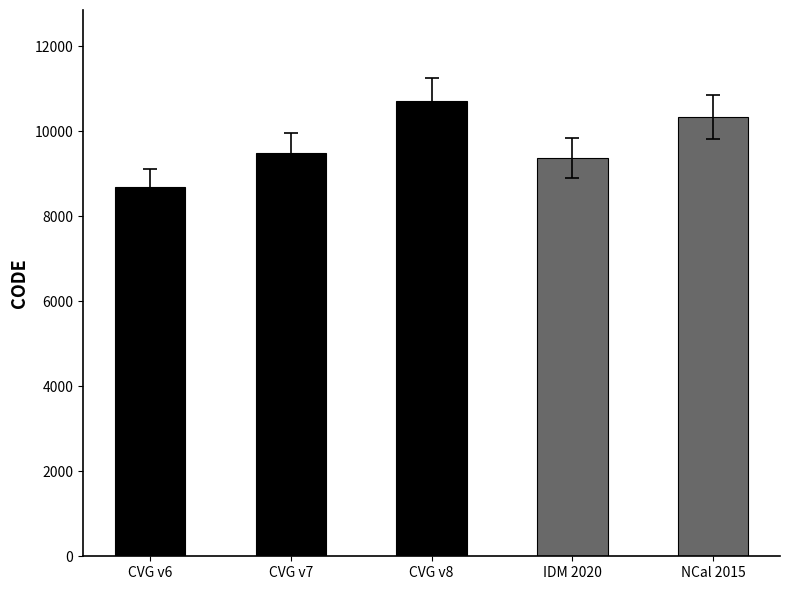

At which category does the chart reach its peak across all series?

CVG v8